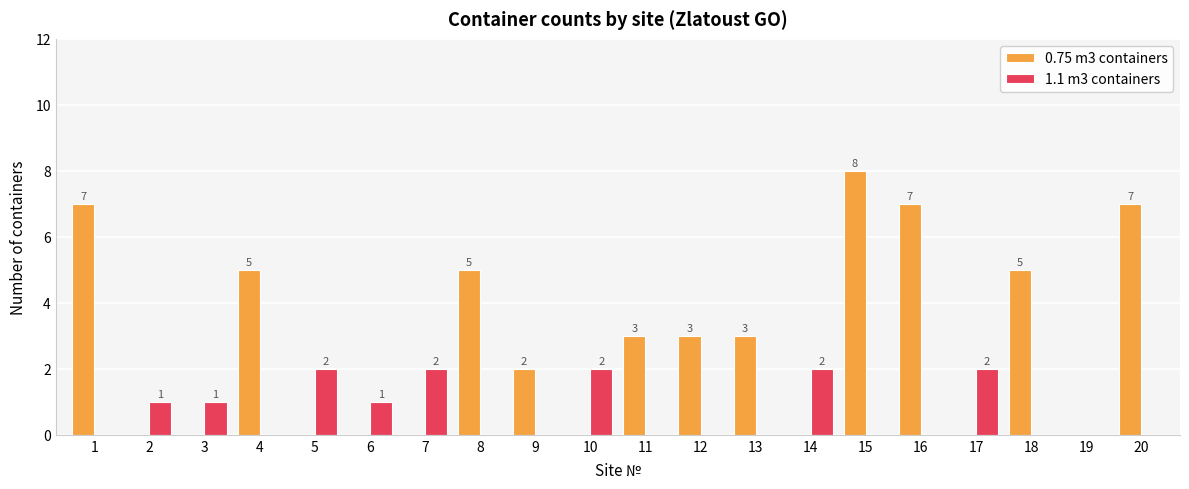

What is the average value of the 1.1 m3 containers series?

1